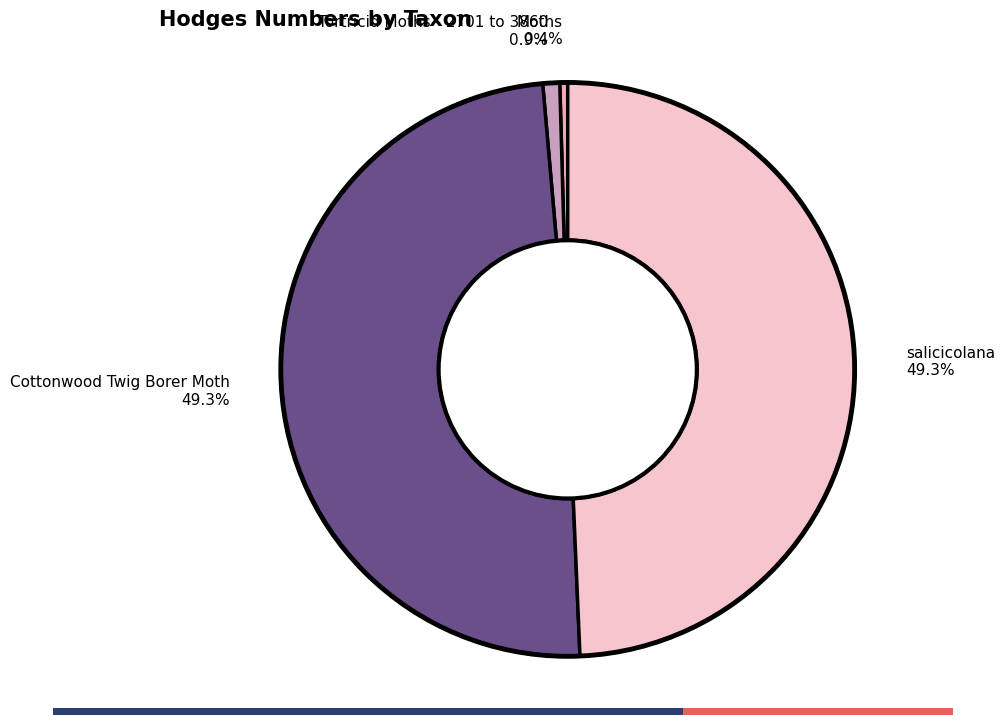

How much of the chart is everything except Tortricid Moths - 2701 to 3860 0.9%?

99.1%